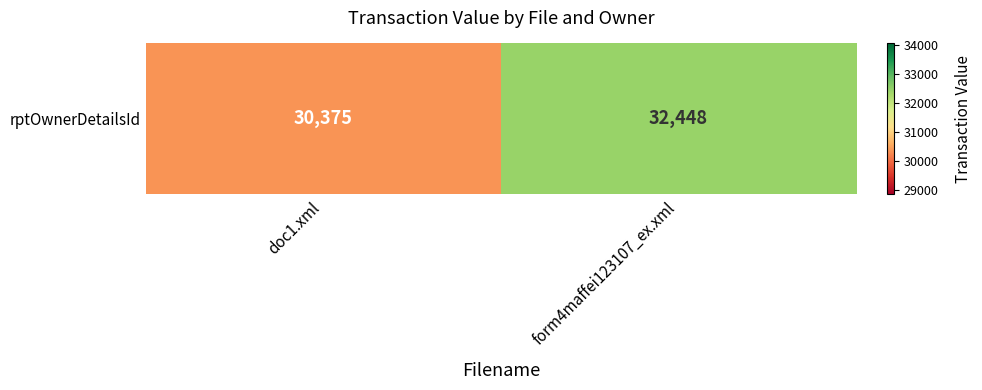

Reading right to left, extract all data points from this chart.

32448	30375